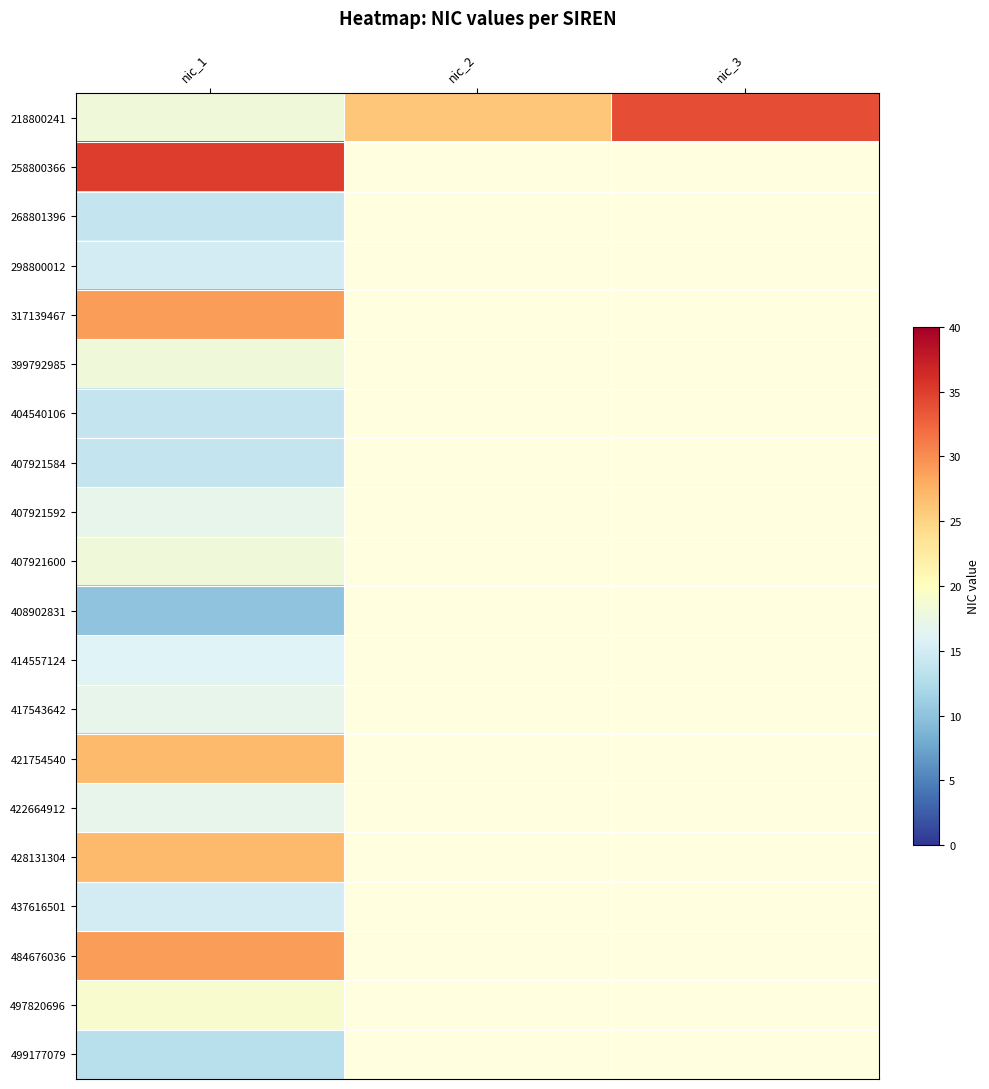

Which has a higher value, nic_3 or nic_2?

nic_3